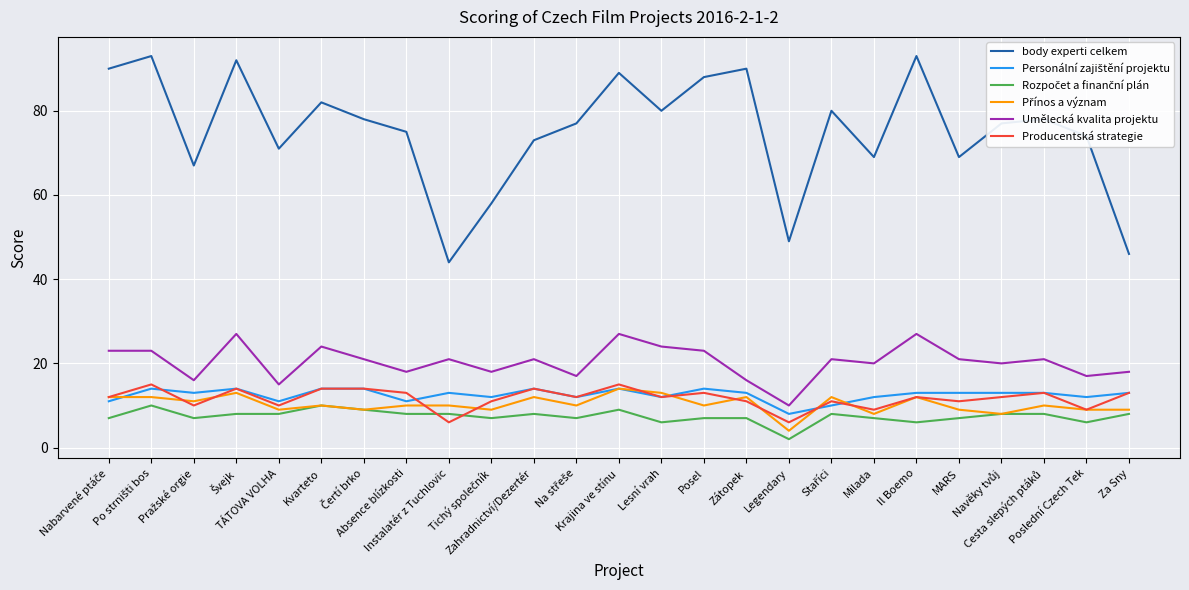

What is the maximum value for Umělecká kvalita projektu?

27